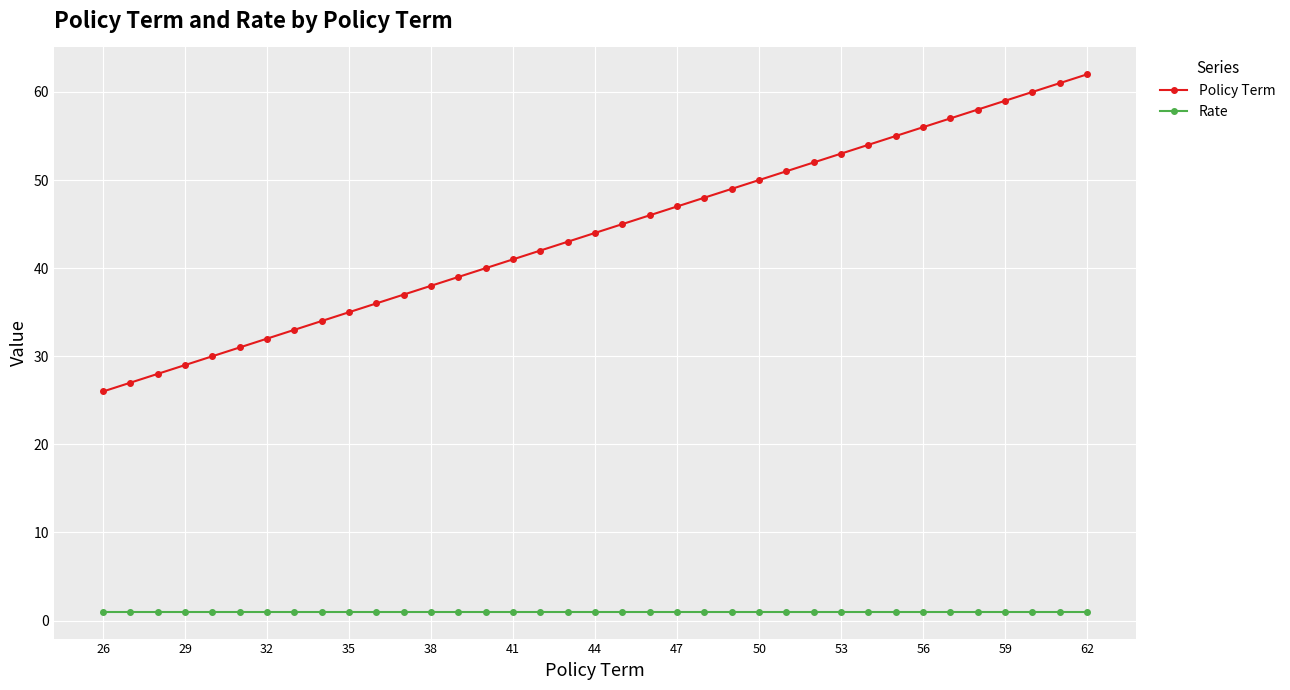

How many distinct data groups are displayed?

2